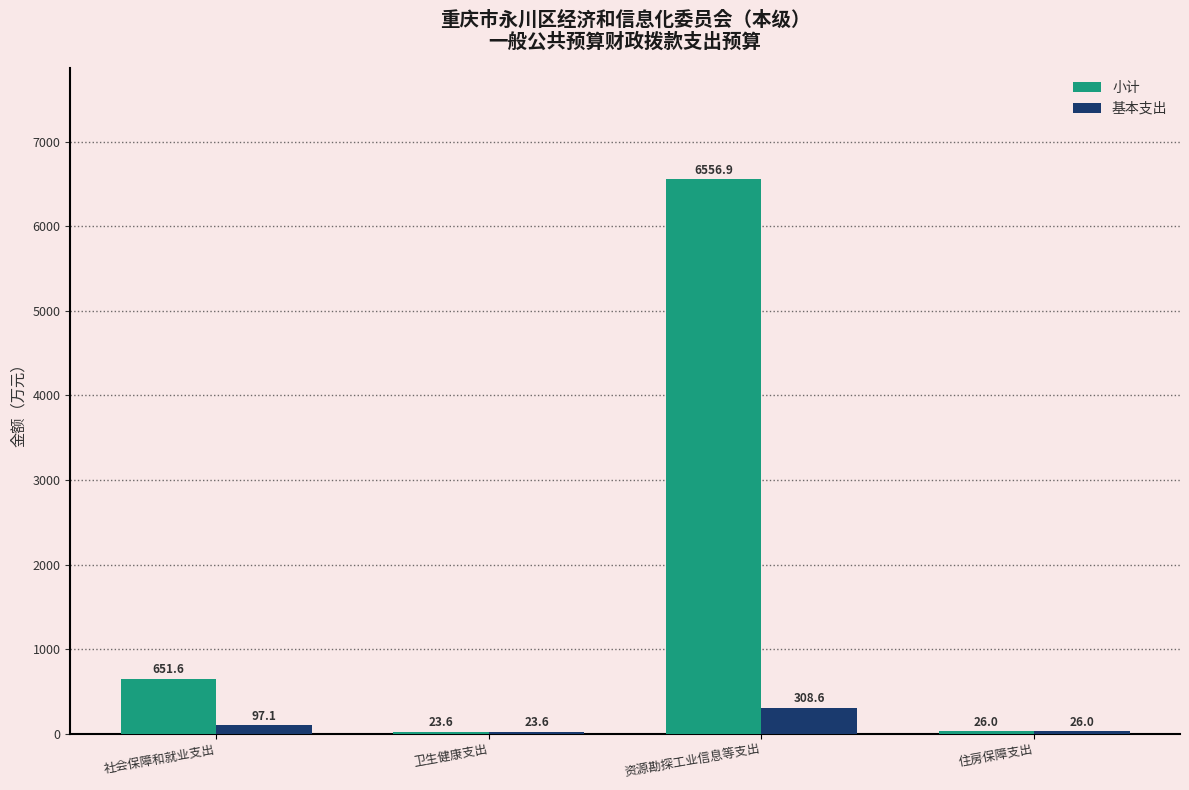

At which category is the sum across all series the highest?

资源勘探工业信息等支出